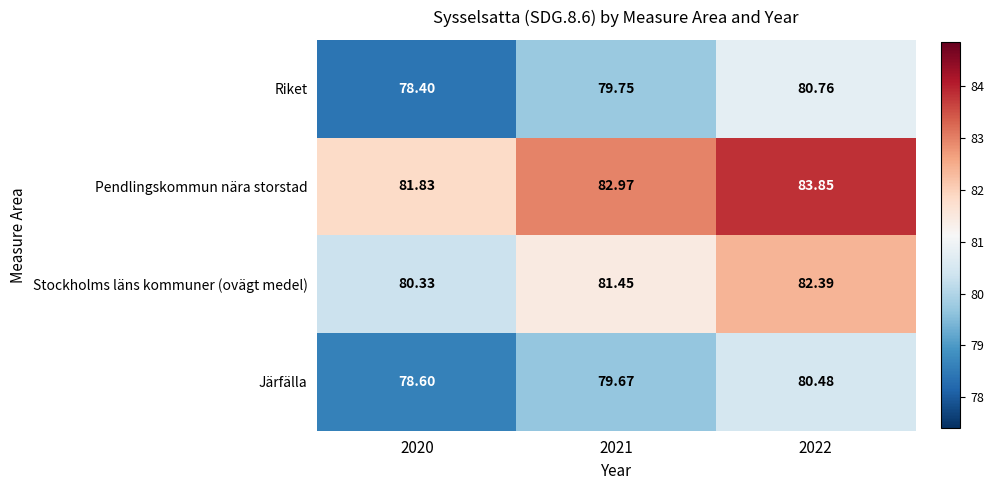

Which series has the largest total across all categories?

Pendlingskommun nära storstad